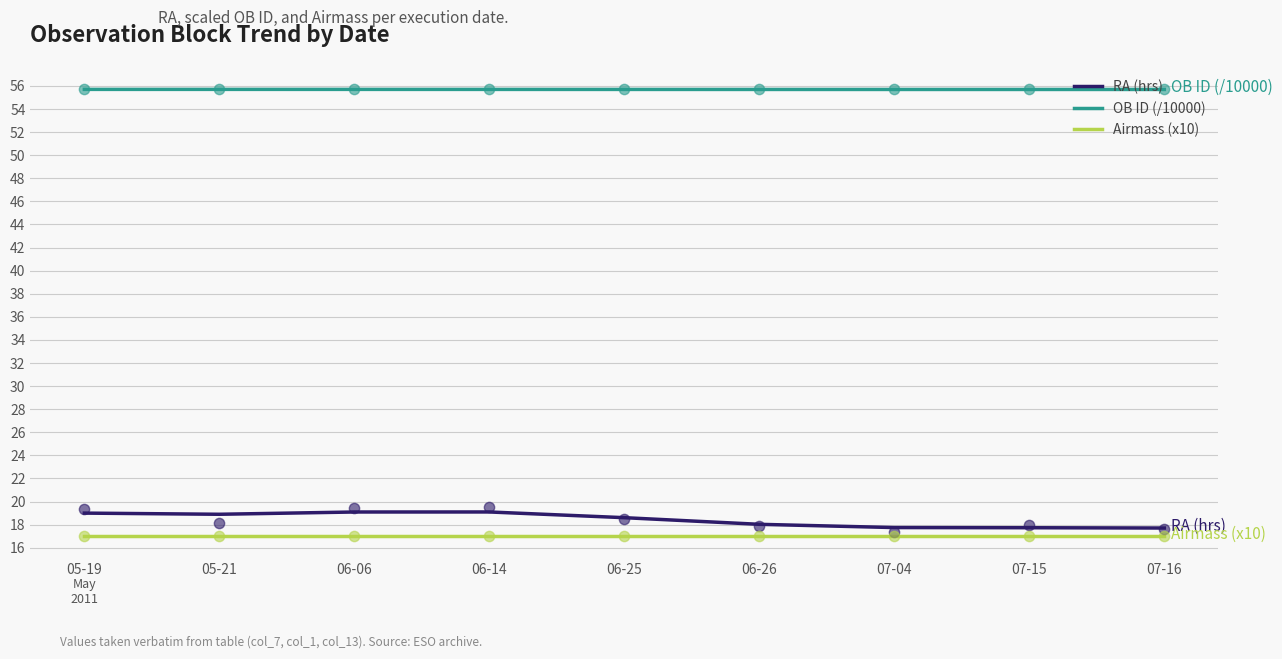

Is the value of OB ID (/10000) at 05-19 greater than the value of Airmass (x10) at 06-26?

Yes